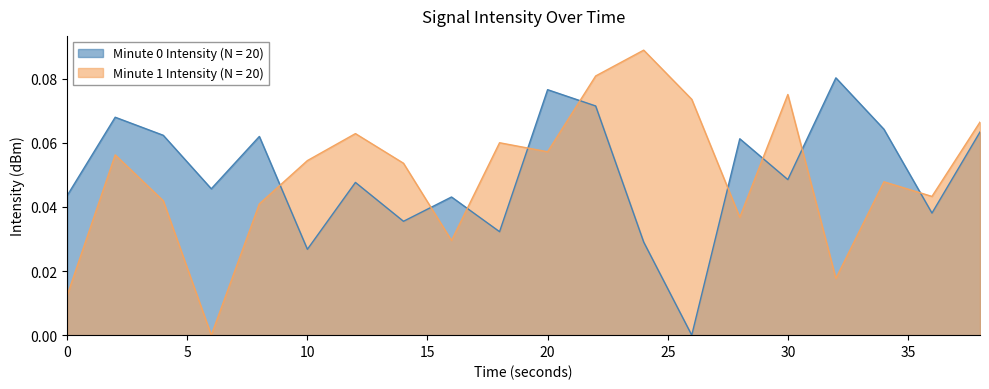

How many times do intensity(dBm)_min1 and intensity(dBm)_min2 cross each other?

9